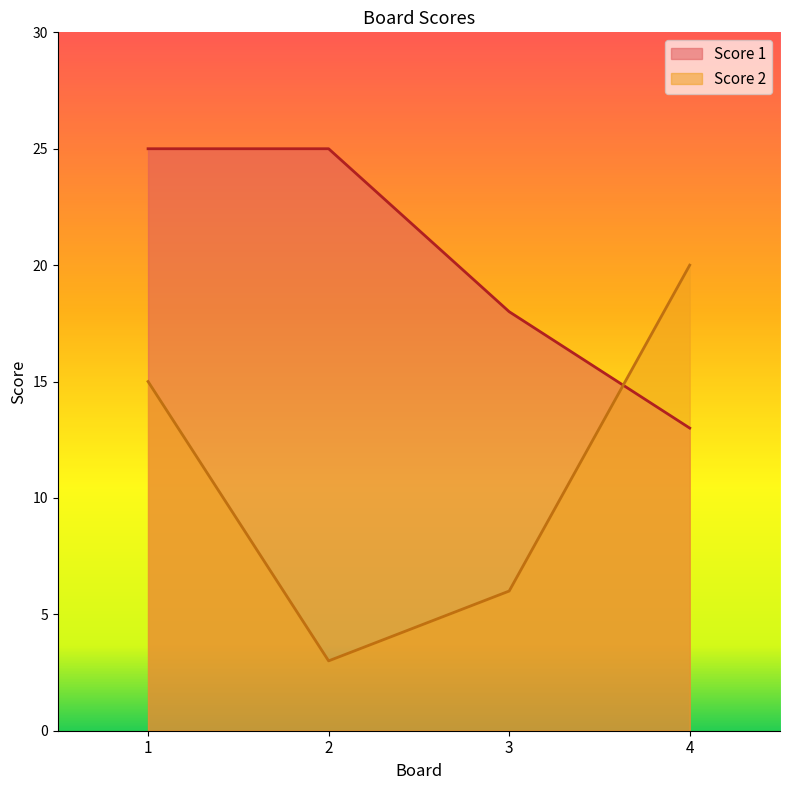

What is the total value across all series at 1?

40